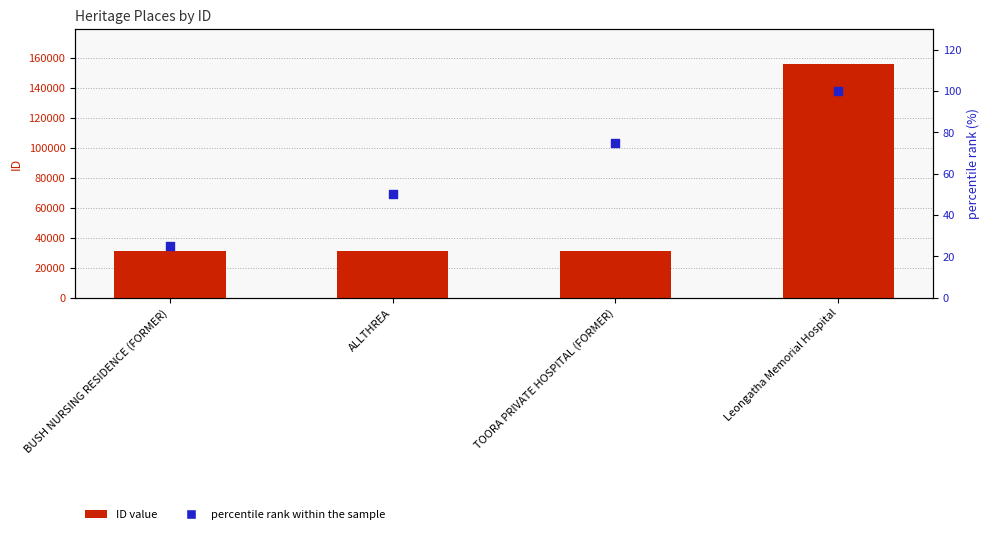

Which series has the largest Y range (max minus min)?

ID value